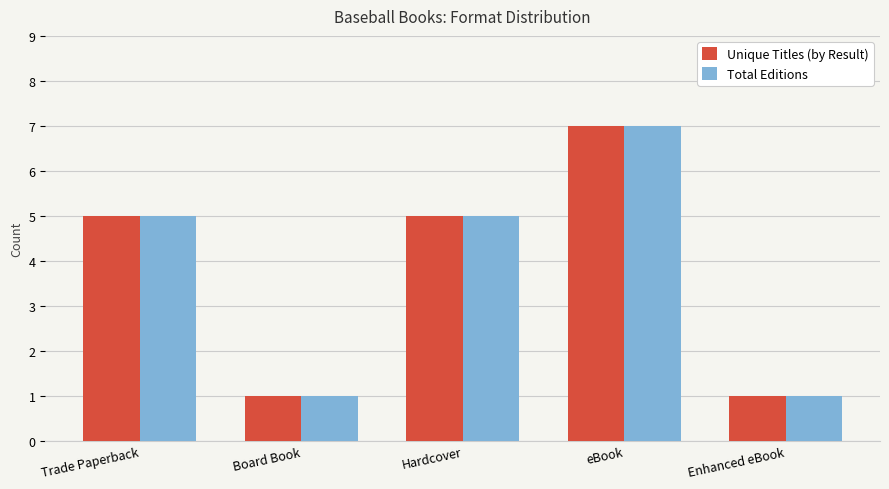

What is the label of the 4th bar from the right?

Board Book